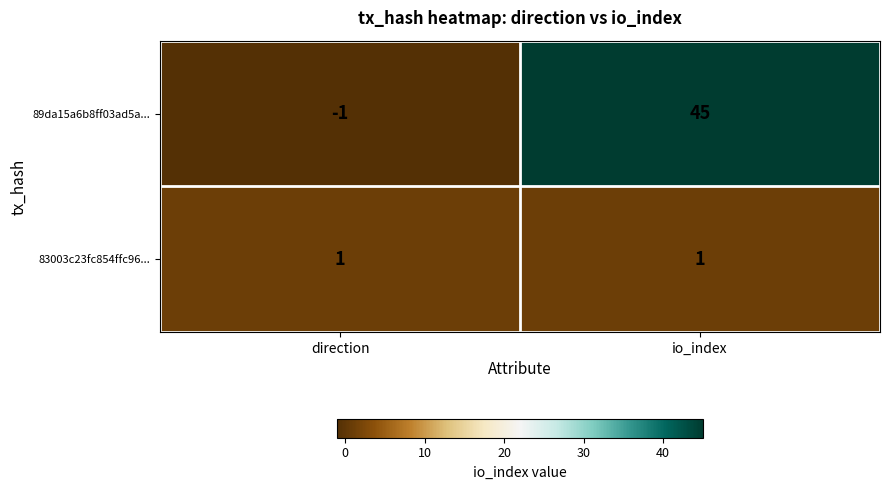

At io_index, list the series in order from smallest to largest.

83003c23fc854ffc96..., 89da15a6b8ff03ad5a...